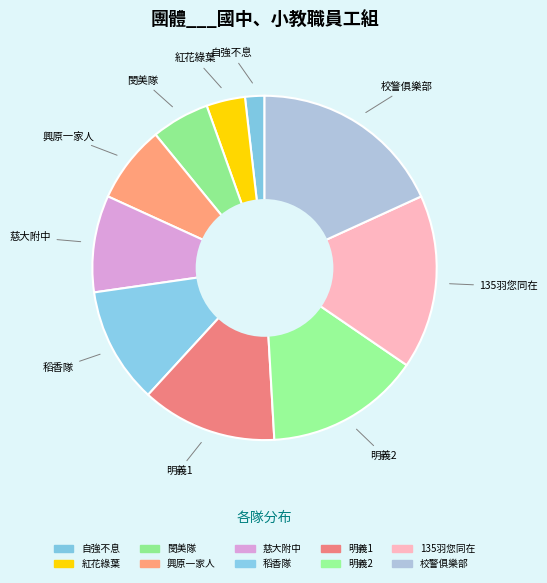

To the nearest percent, what percentage of the pie is 自強不息?

2%